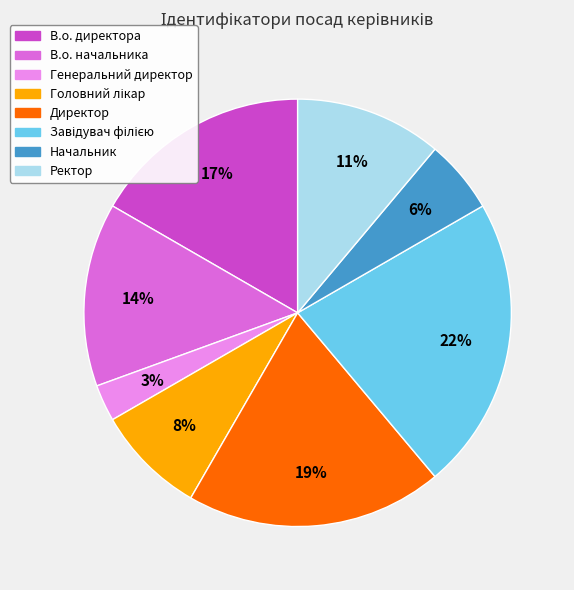

Does Директор account for over 50% of the chart?

No